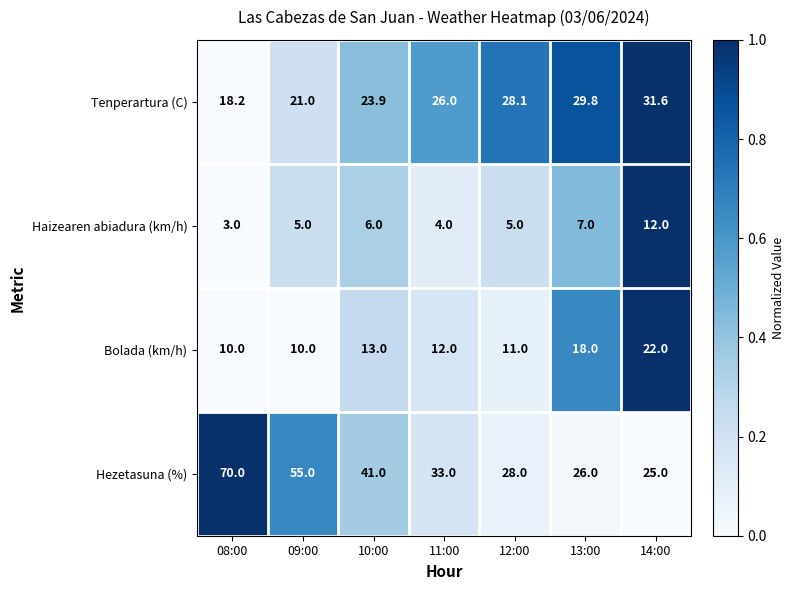

What is the difference between the maximum and minimum values in the Bolada (km/h) series?

12.0